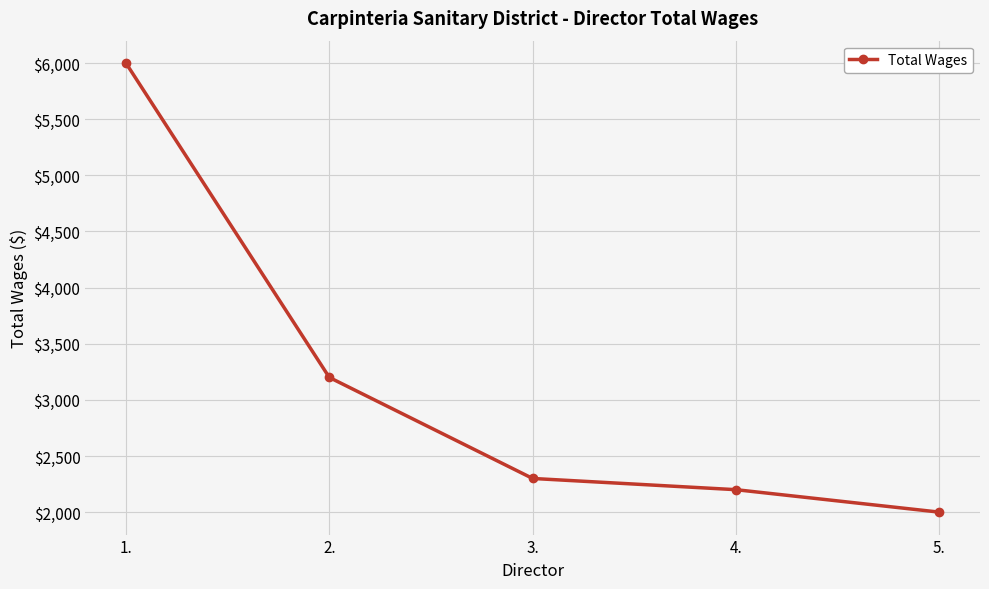

Reading left to right, list all the values displayed in this chart.

6000	3200	2300	2200	2000